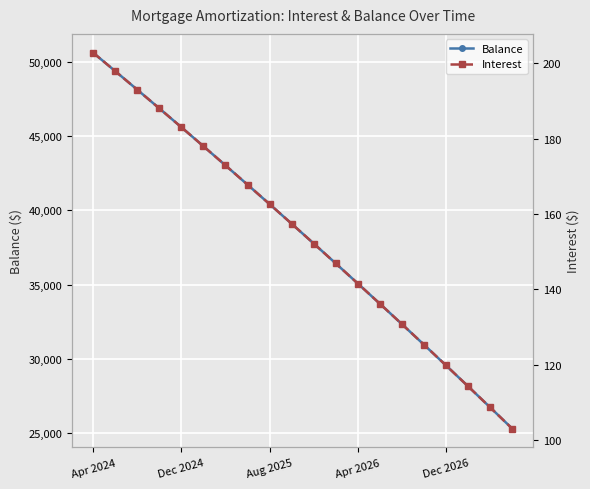

What position from the right is 13?

7